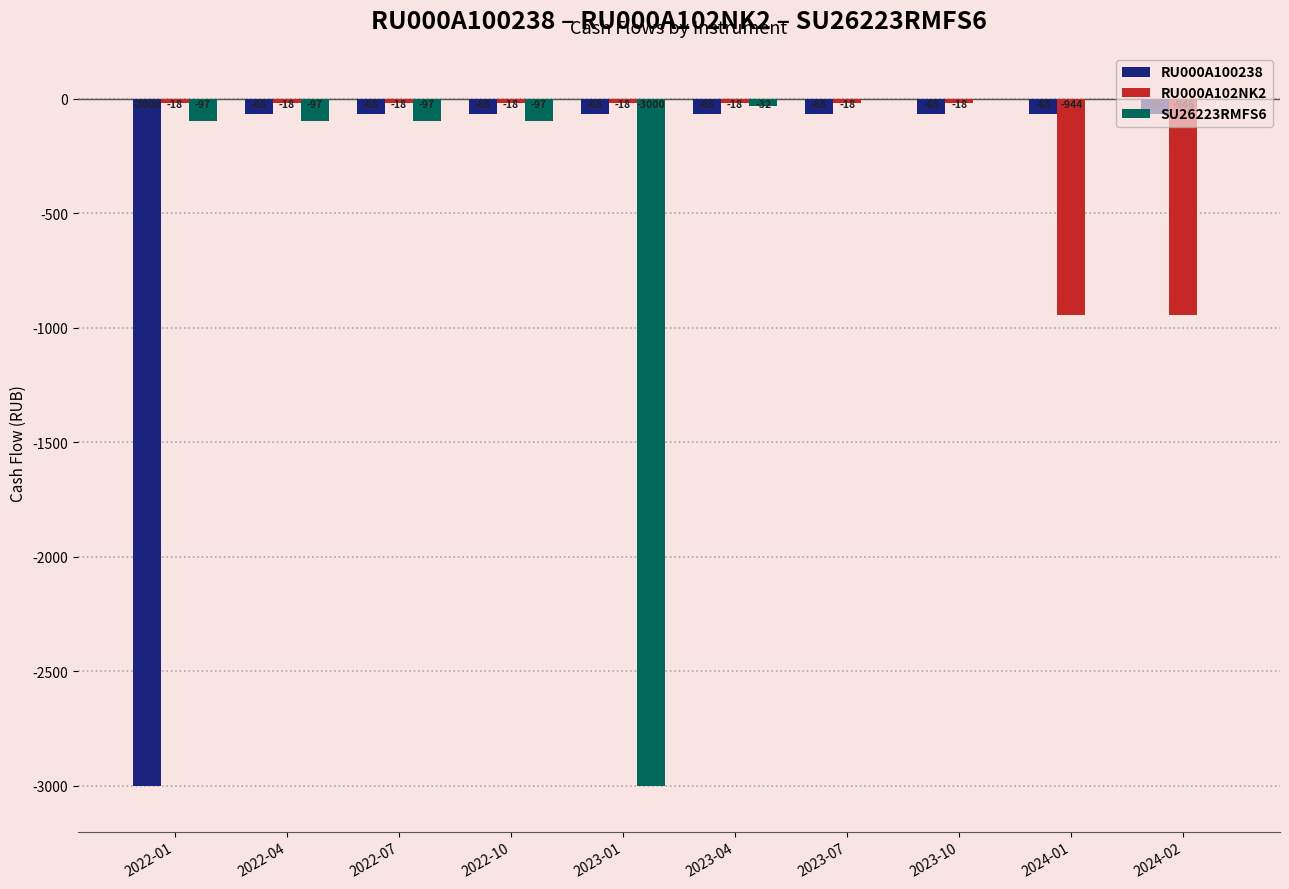

What value does the SU26223RMFS6 series have at 2022-10?

-97.2